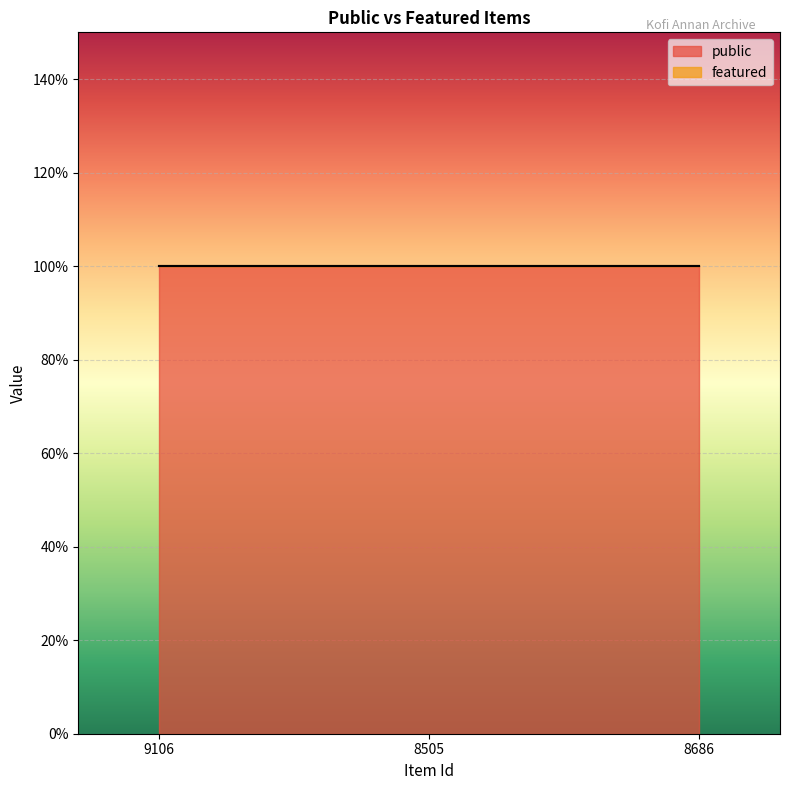

Reading left to right, list all the values displayed in this chart.

public: 9106=1	8505=1	8686=1
featured: 9106=0	8505=0	8686=0